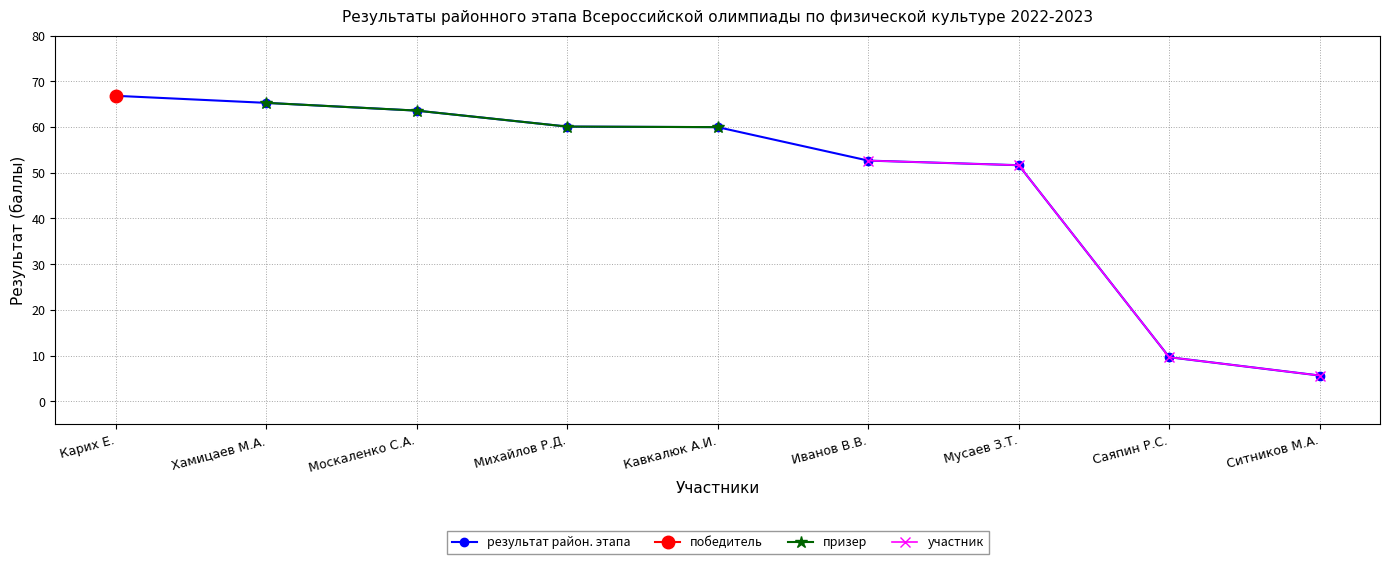

Does the chart display data point markers on the line(s)?

Yes